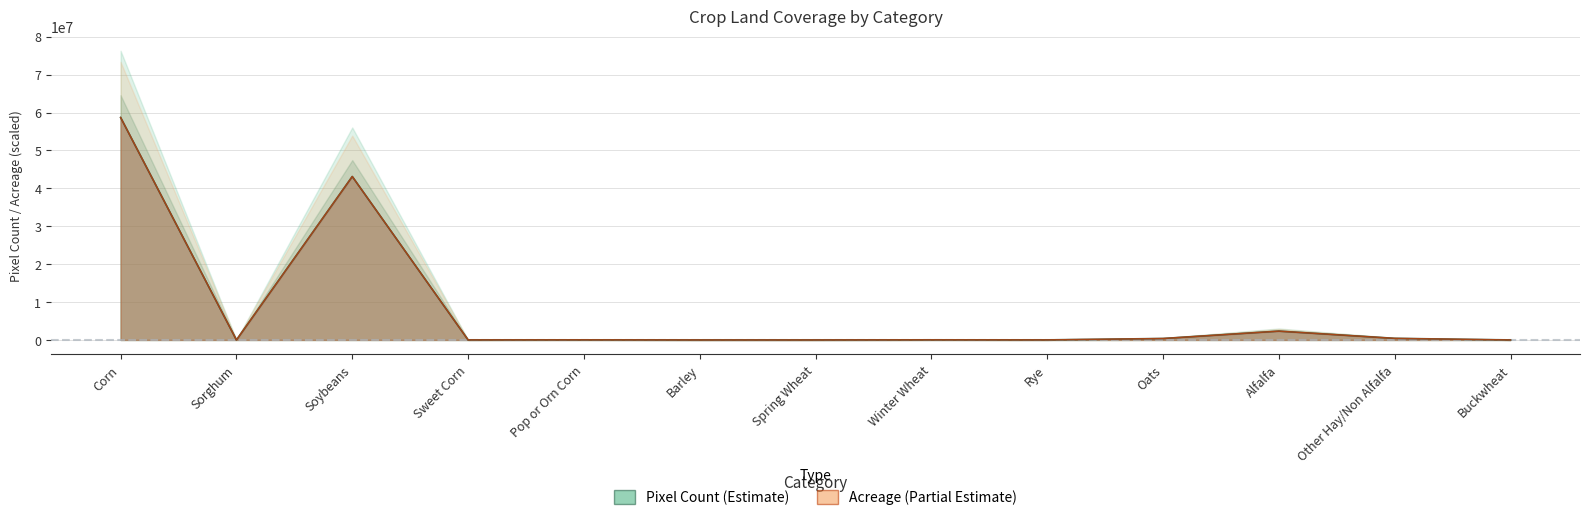

Reading right to left, list all the values displayed in this chart.

Pixel_Count: Buckwheat=541.0	Other Hay/Non Alfalfa=421478.0	Alfalfa=2327915.0	Oats=383822.0	Rye=15211.0	Winter Wheat=31561.0	Spring Wheat=872.0	Barley=1615.0	Pop or Orn Corn=28618.0	Sweet Corn=11596.0	Soybeans=43142064.0	Sorghum=3860.0	Corn=58711566.0
Acreage: Buckwheat=541.0	Other Hay/Non Alfalfa=421478.0	Alfalfa=2327915.0	Oats=383822.0	Rye=15211.0	Winter Wheat=31561.0	Spring Wheat=872.0	Barley=1615.0	Pop or Orn Corn=28618.0	Sweet Corn=11596.0	Soybeans=43142064.0	Sorghum=3860.0	Corn=58711566.0